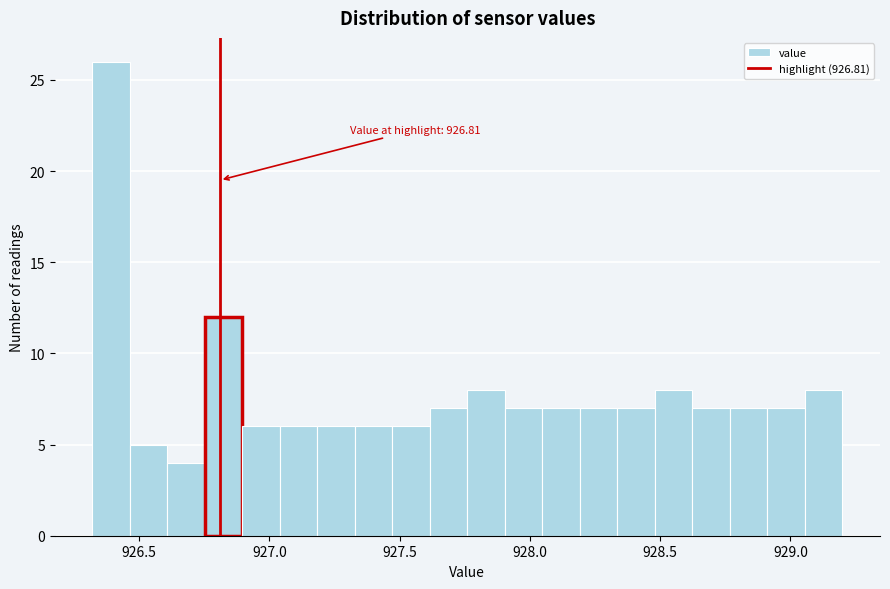

Read against the x-axis, roughly where is the centre of the tallest bar?

926.40